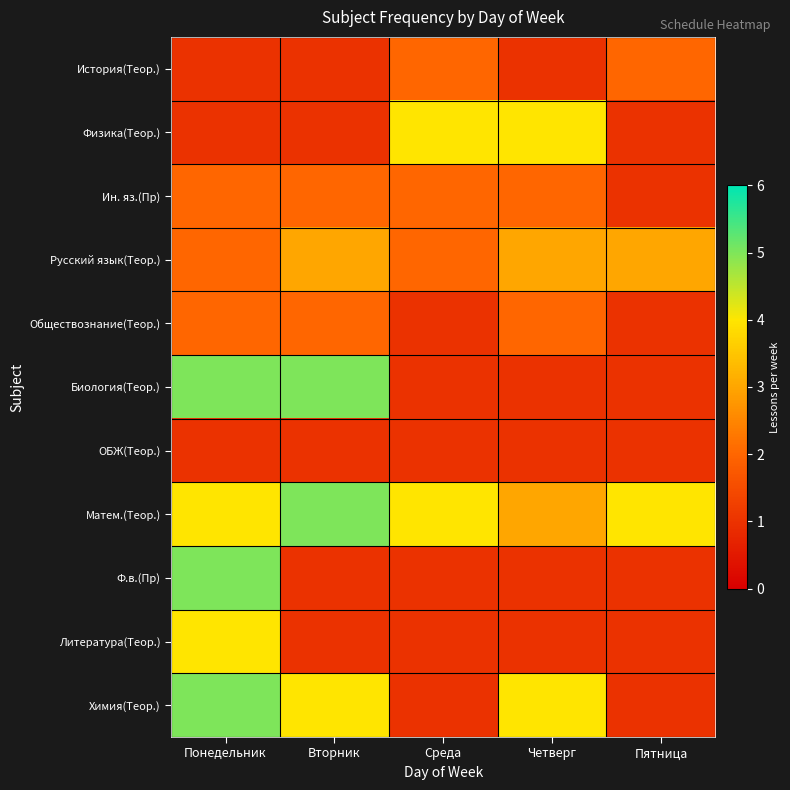

Reading left to right, transcribe all the data shown in this chart.

Химия(Теор.): Понедельник=5	Вторник=4	Среда=1	Четверг=4	Пятница=1
Литература(Теор.): Понедельник=4	Вторник=1	Среда=1	Четверг=1	Пятница=1
Ф.в.(Пр): Понедельник=5	Вторник=1	Среда=1	Четверг=1	Пятница=1
Матем.(Теор.): Понедельник=4	Вторник=5	Среда=4	Четверг=3	Пятница=4
ОБЖ(Теор.): Понедельник=1	Вторник=1	Среда=1	Четверг=1	Пятница=1
Биология(Теор.): Понедельник=5	Вторник=5	Среда=1	Четверг=1	Пятница=1
Обществознание(Теор.): Понедельник=2	Вторник=2	Среда=1	Четверг=2	Пятница=1
Русский язык(Теор.): Понедельник=2	Вторник=3	Среда=2	Четверг=3	Пятница=3
Ин. яз.(Пр): Понедельник=2	Вторник=2	Среда=2	Четверг=2	Пятница=1
Физика(Теор.): Понедельник=1	Вторник=1	Среда=4	Четверг=4	Пятница=1
История(Теор.): Понедельник=1	Вторник=1	Среда=2	Четверг=1	Пятница=2